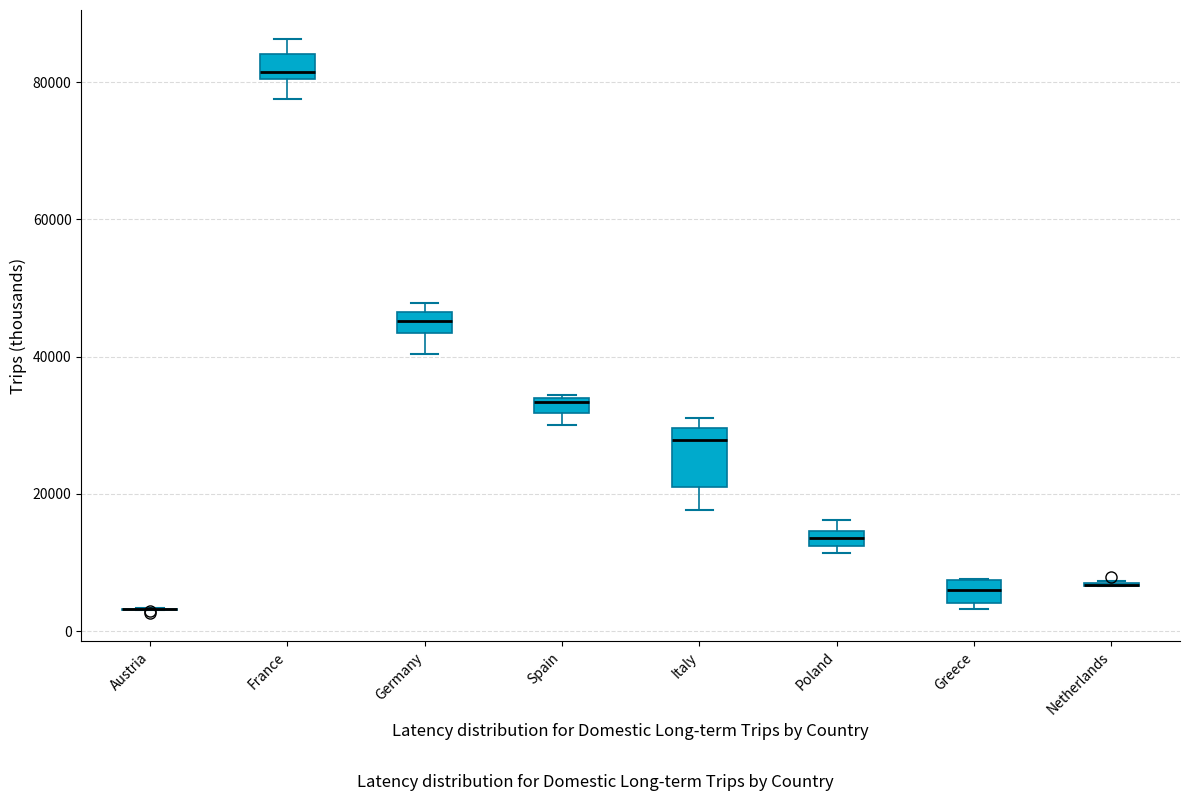

Which box is the tallest, from its lower edge to its upper edge?

Italy